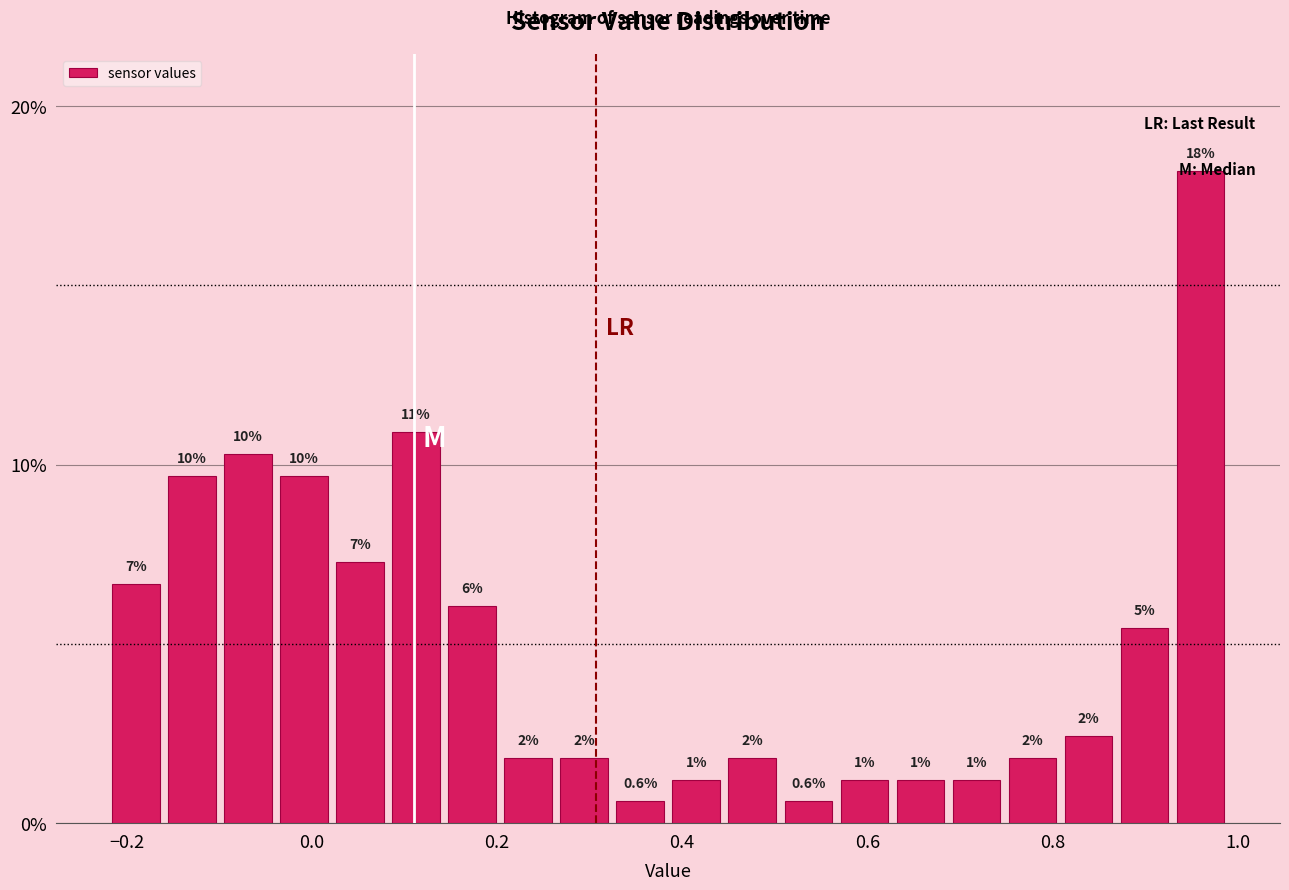

Read against the x-axis, roughly where is the centre of the tallest bar?

0.96